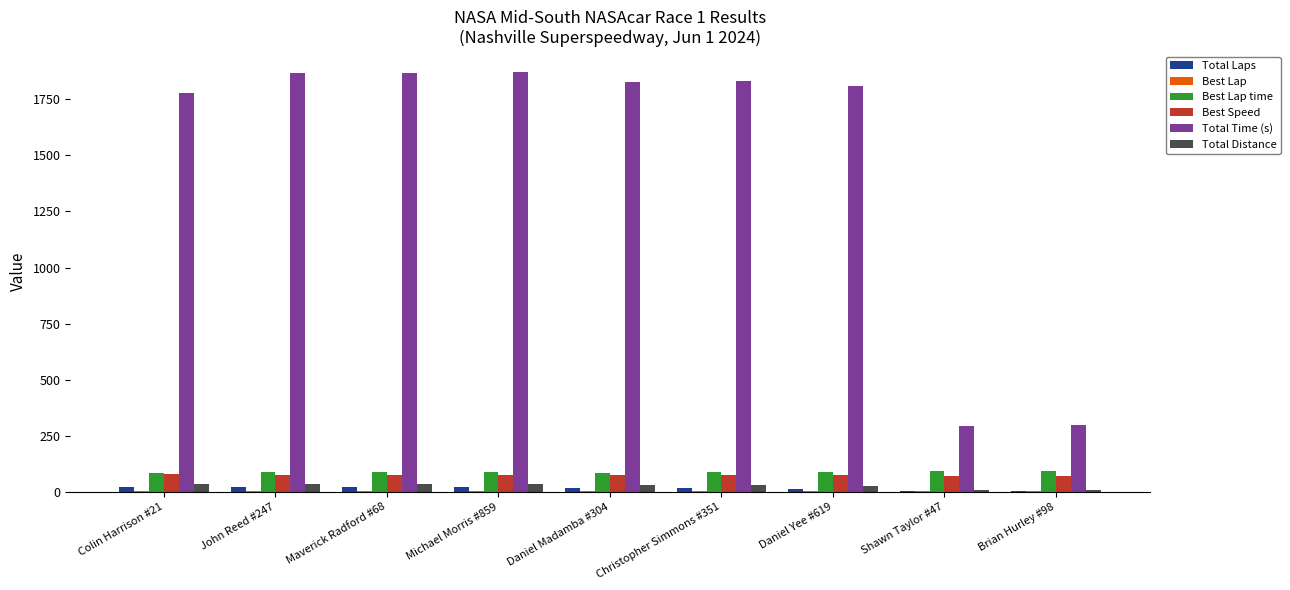

Between Daniel Yee #619 and Brian Hurley #98, which series saw the biggest shift?

Total Time (s)